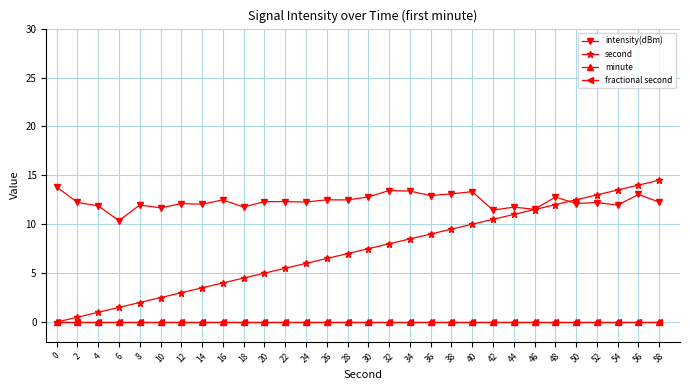

True or false: minute has a value of 0.0 at 48.

True